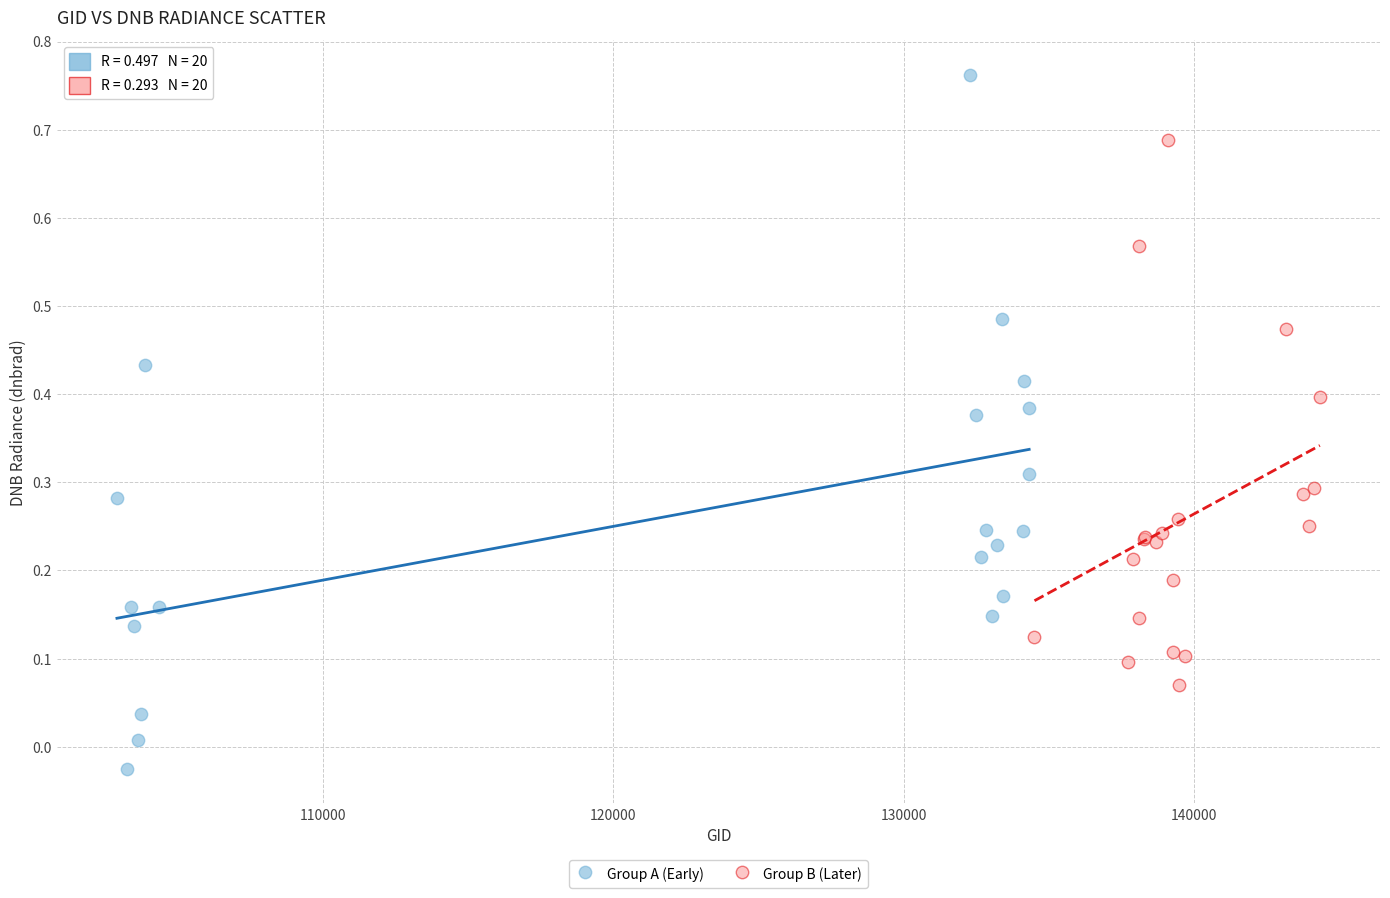

Which series reaches the maximum Y coordinate?

Group A (Early)